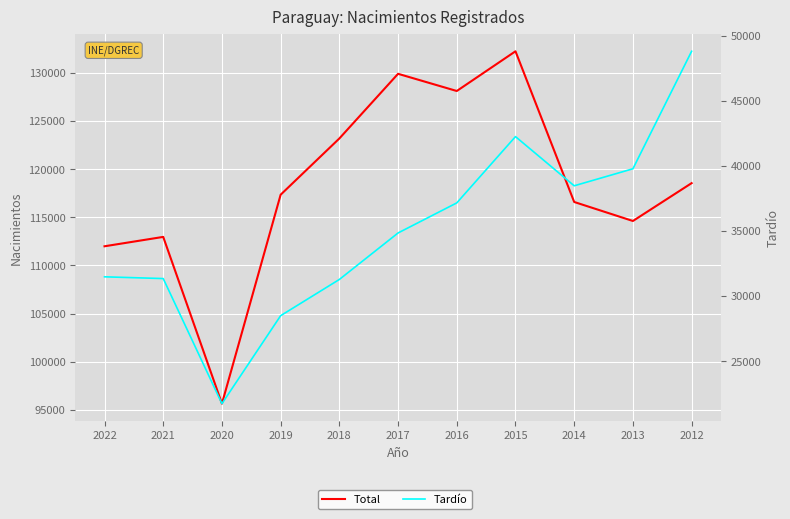

At 2018, list the series in order from smallest to largest.

Tardío, Total